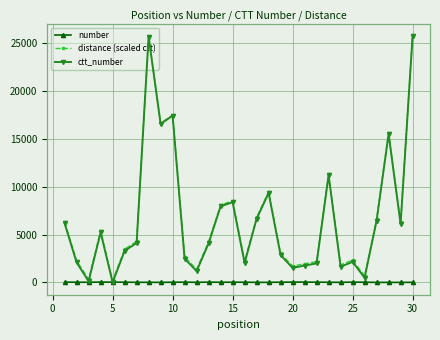

True or false: number and distance (scaled ctt) cross at least once.

False